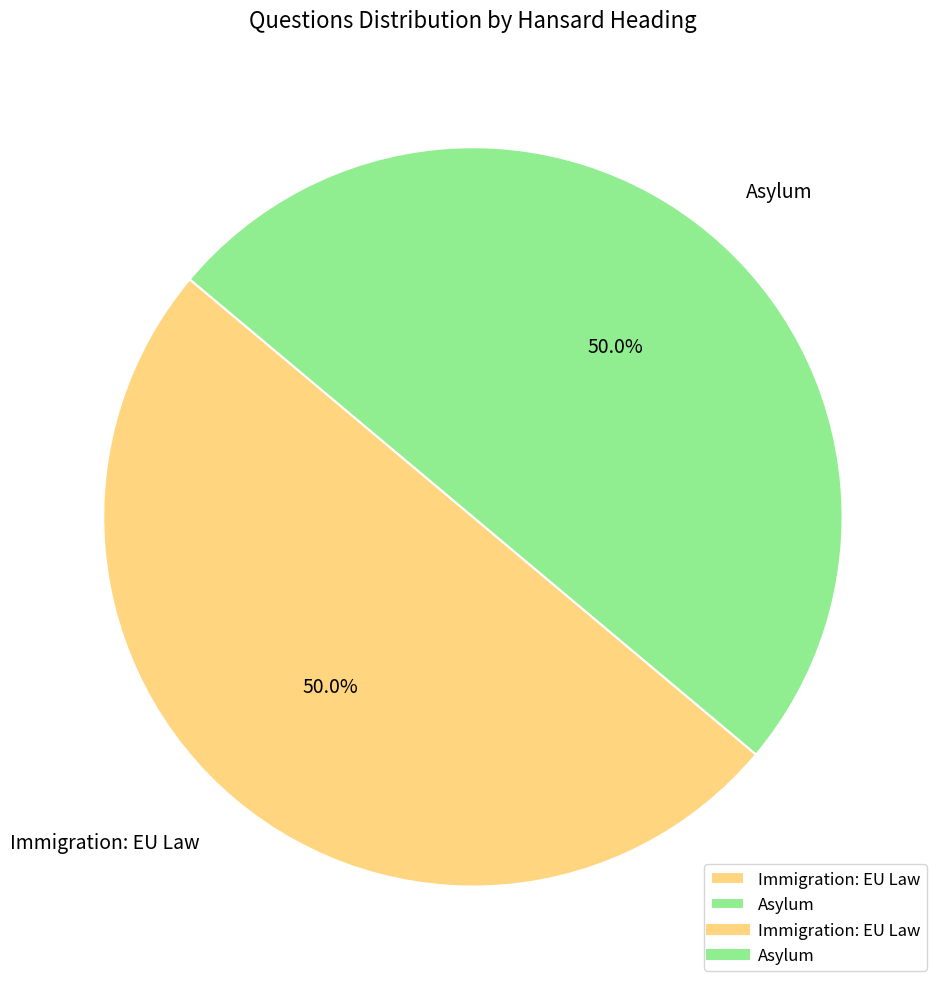

Approximately how many times larger is the value at Asylum compared to Immigration: EU Law?

1.0